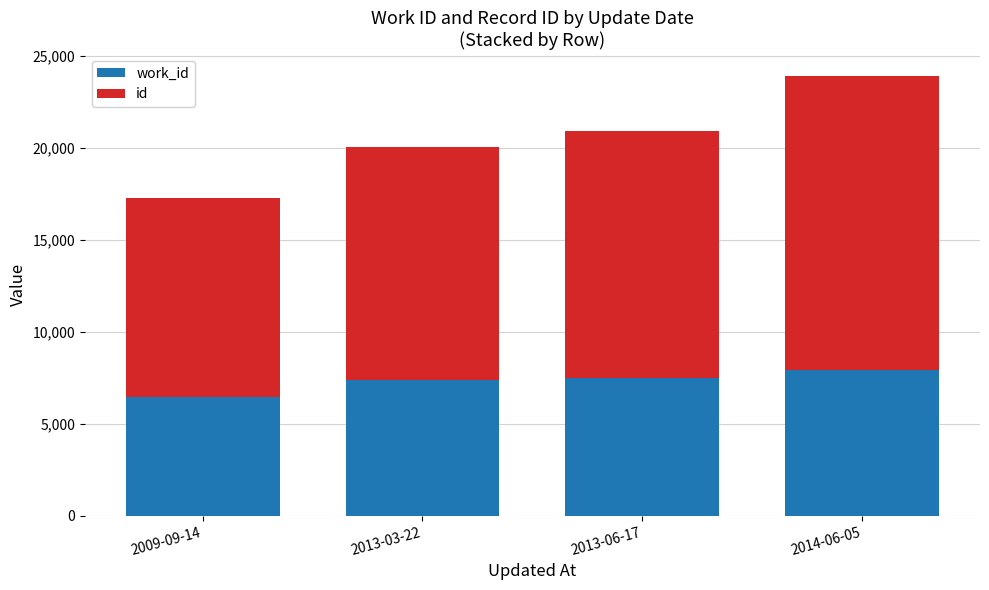

What is the total value across all series at 2013-06-17?

20893